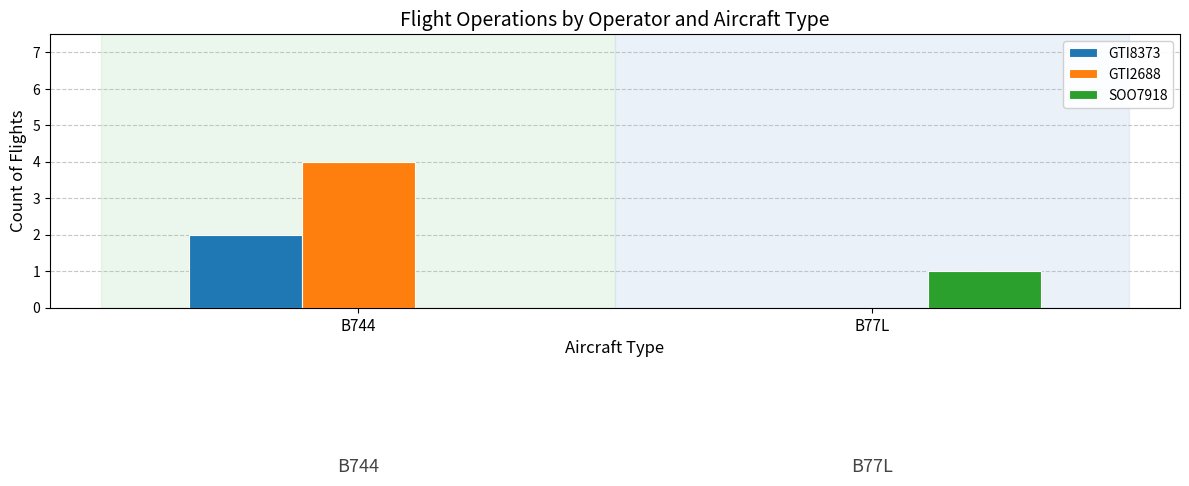

What are all the series names shown in the legend?

GTI8373, GTI2688, SOO7918